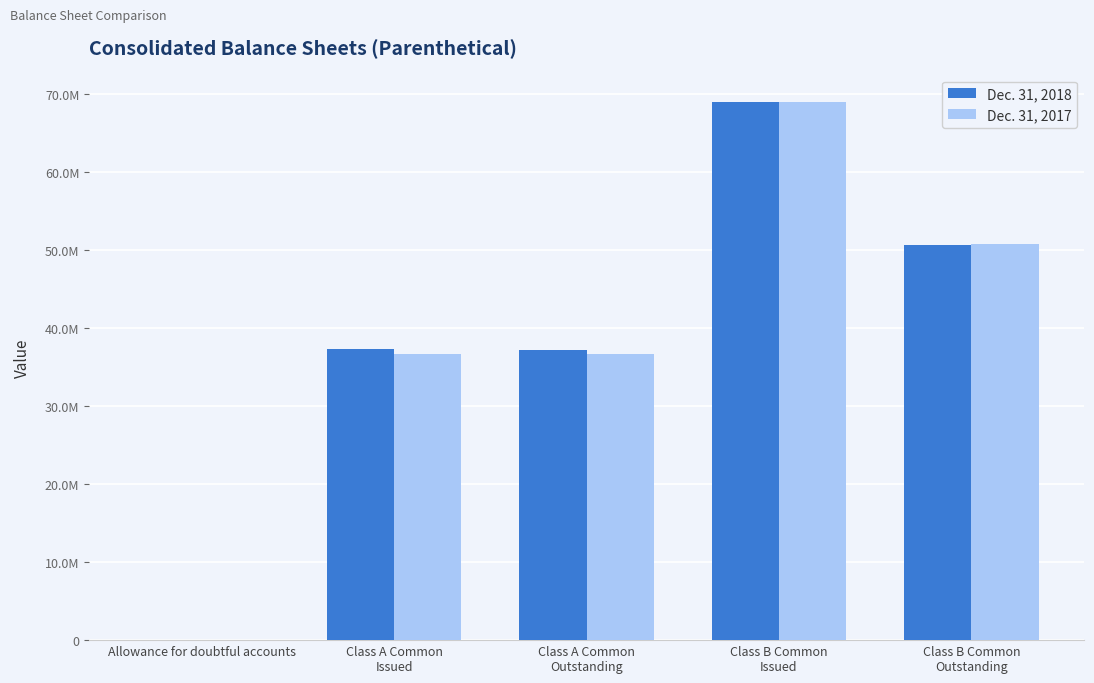

Reading left to right, extract all data points from this chart.

Dec. 31, 2018: 4398	37278690	37192364	69066445	50706629
Dec. 31, 2017: 2700	36758233	36749072	69066445	50836629